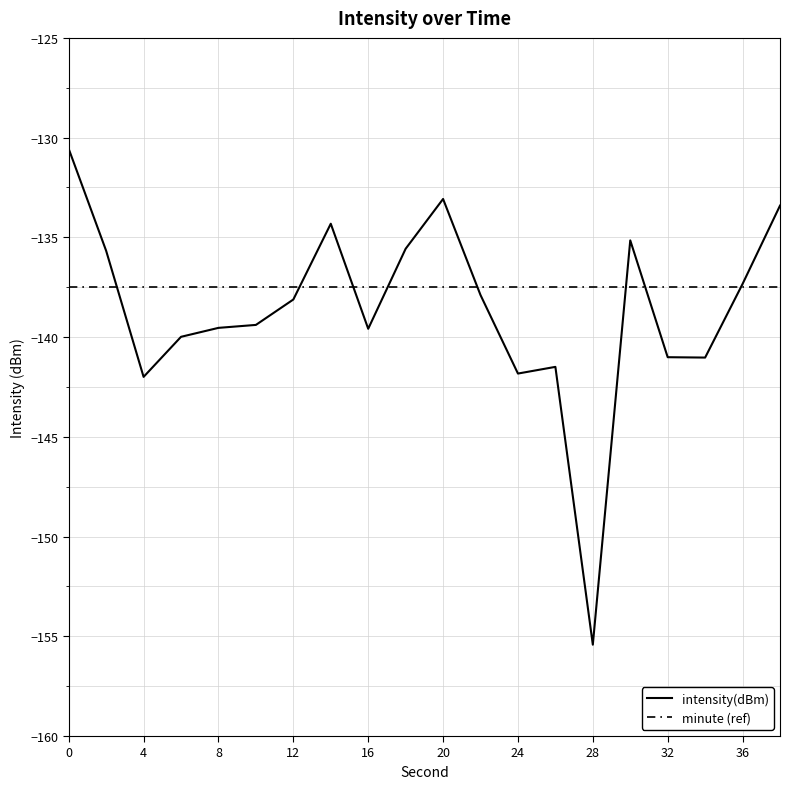

What is the maximum value for minute (ref)?

-137.5